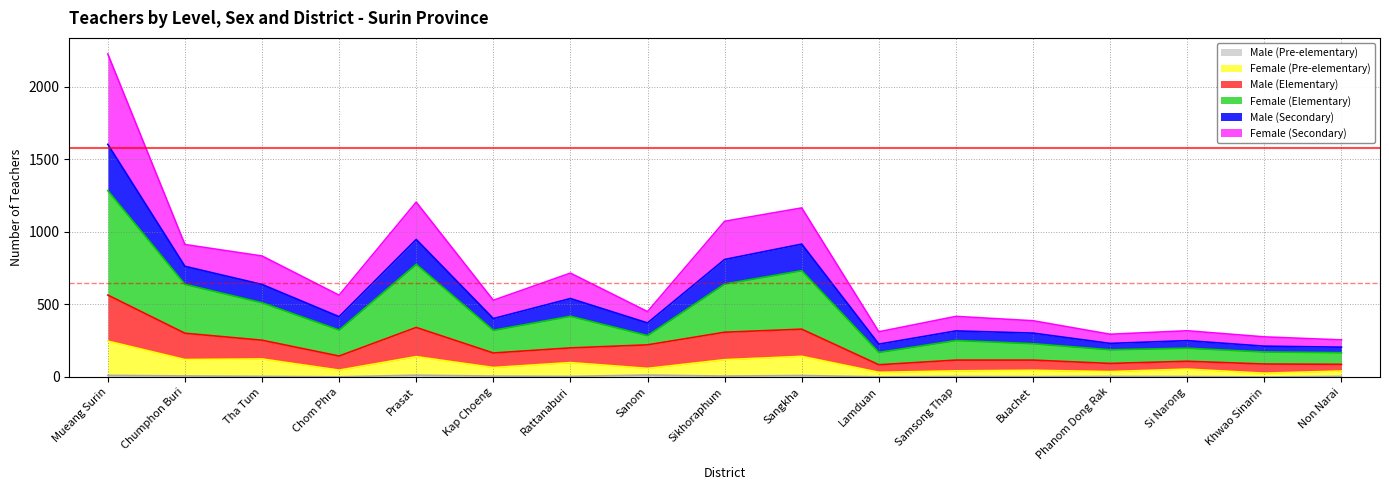

At which category is the sum across all series the highest?

Mueang Surin